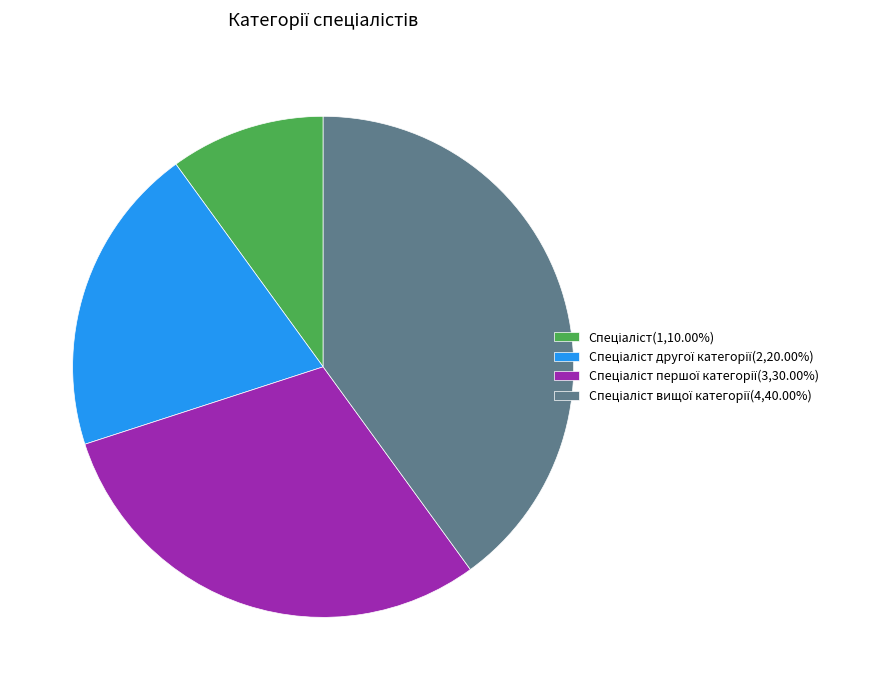

Does any single category account for the majority?

No